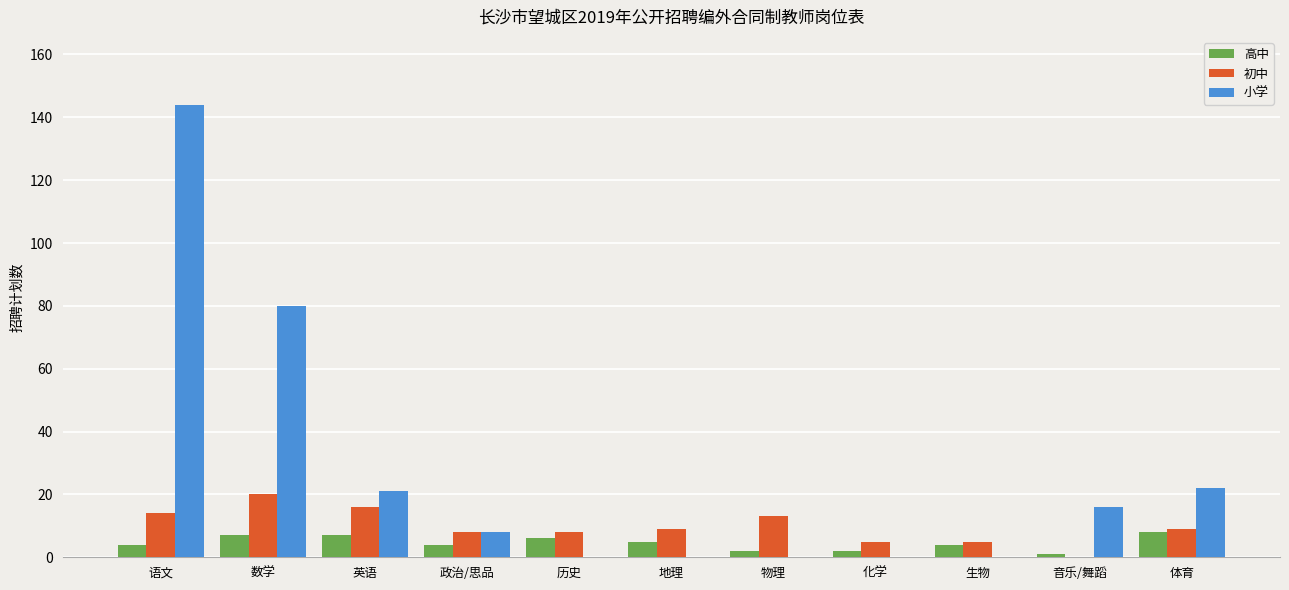

What is the maximum value for 小学?

144